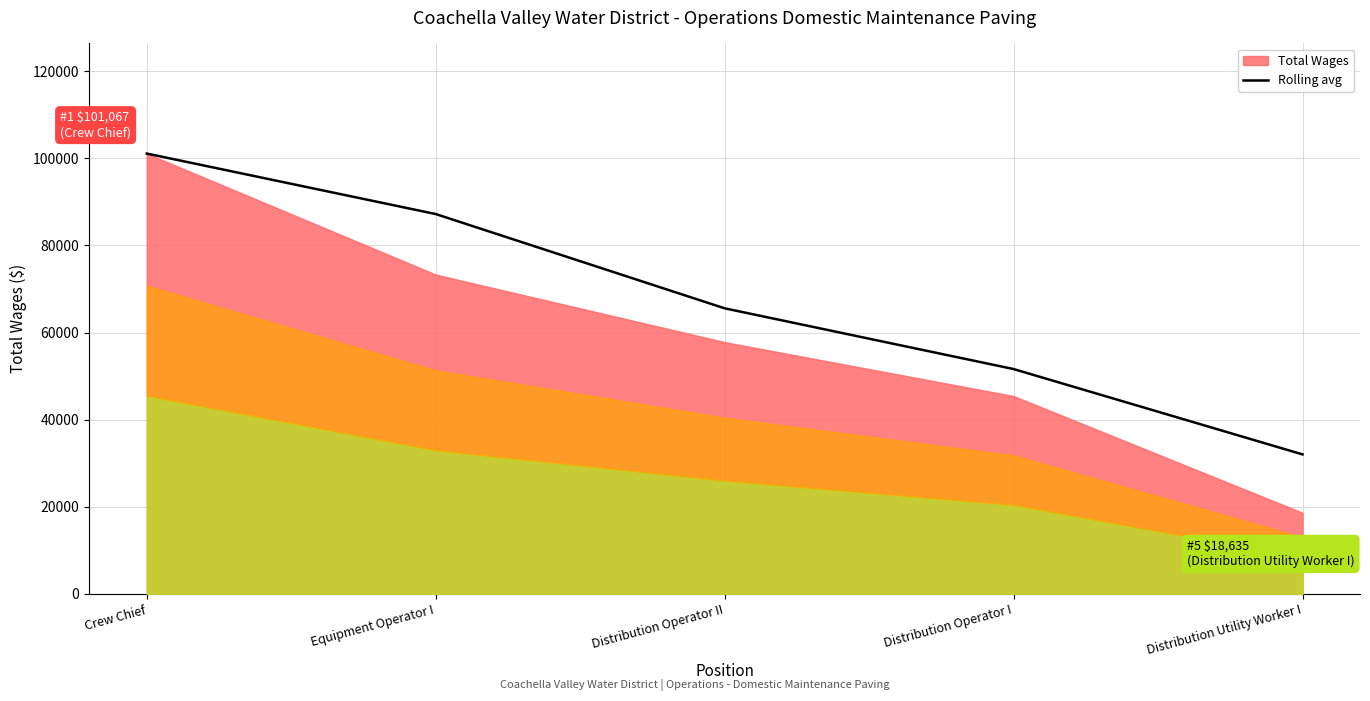

Does the chart have visible grid lines?

Yes